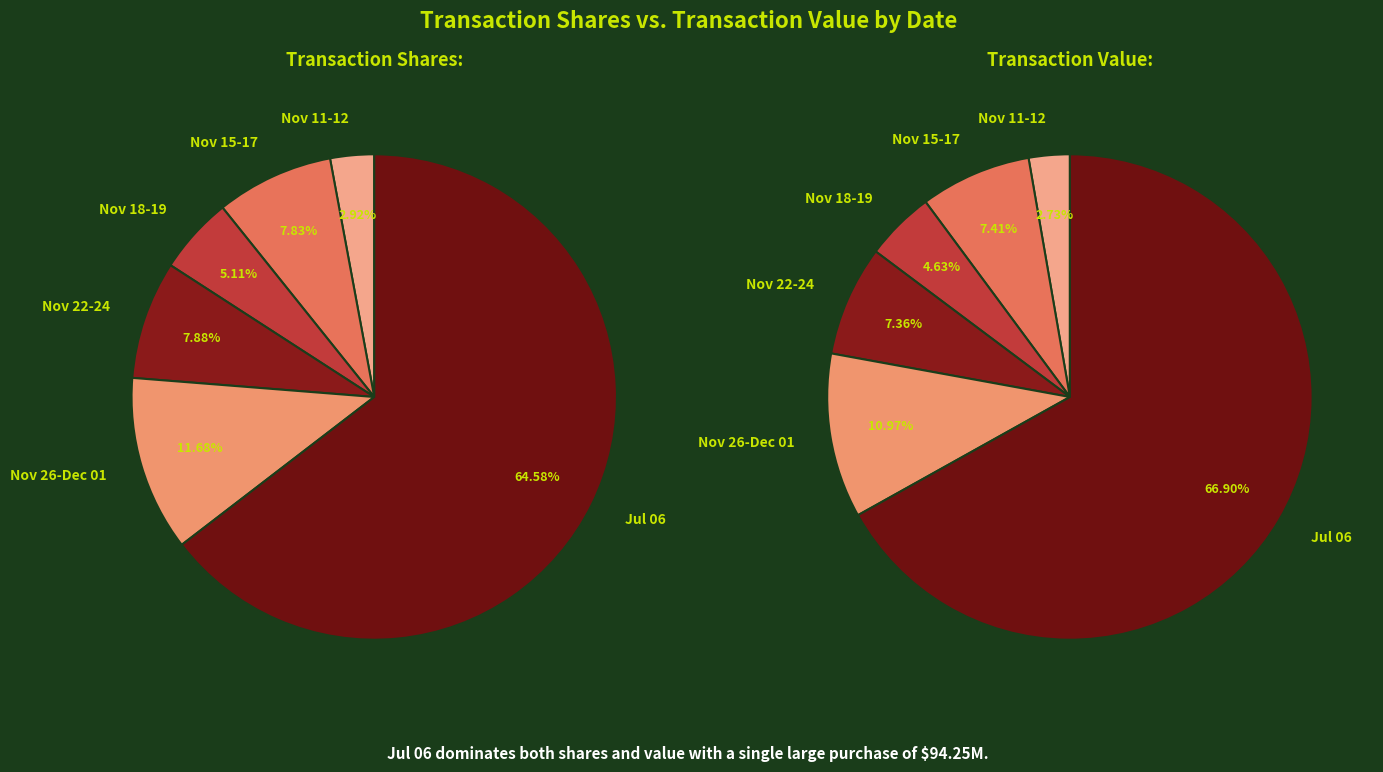

Rank the series by their maximum value, from lowest to highest.

Transaction Shares, Transaction Value